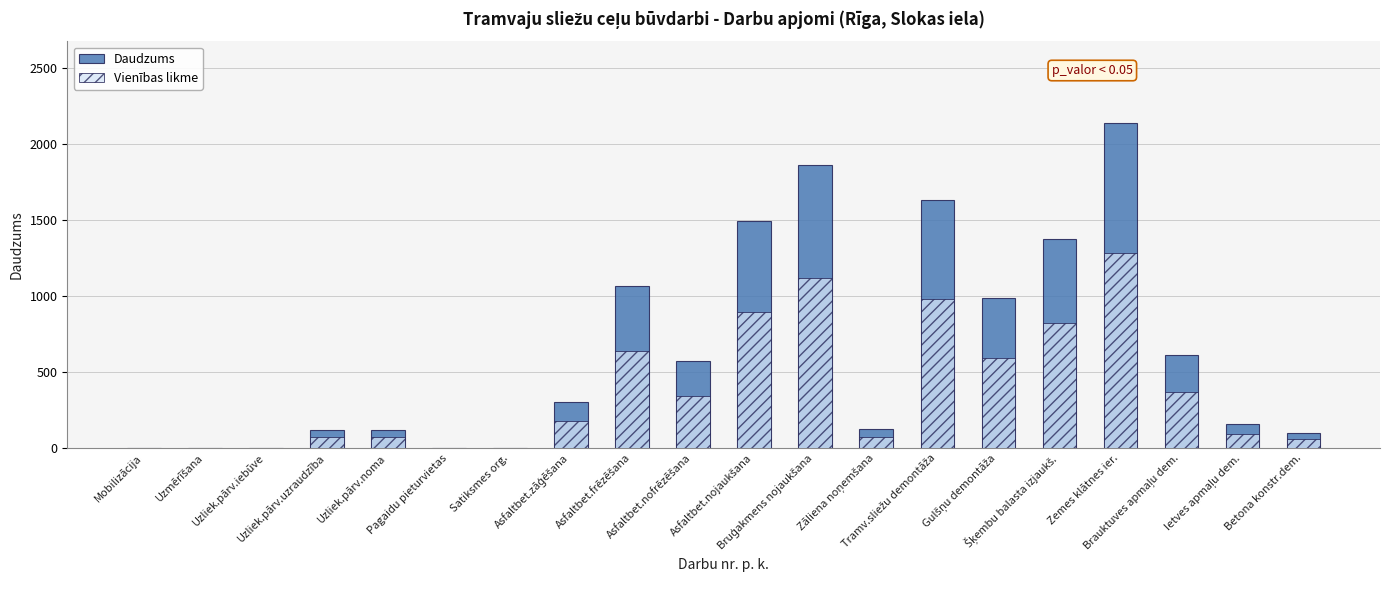

Reading left to right, transcribe all the data shown in this chart.

Daudzums: Mobilizācija=1.0	Uzmērīšana=2.0	Uzliek.pārv.iebūve=2.0	Uzliek.pārv.uzraudzība=120.0	Uzliek.pārv.noma=120.0	Pagaidu pieturvietas=2.0	Satiksmes org.=1.0	Asfaltbet.zāģēšana=301.0	Asfaltbet.frēzēšana=1062.0	Asfaltbet.nofrēzēšana=570.0	Asfaltbet.nojaukšana=1490.0	Bruģakmens nojaukšana=1857.0	Zāliena noņemšana=124.0	Tramv.sliežu demontāža=1627.0	Gulšņu demontāža=988.0	Šķembu balasta izjaukš.=1374.0	Zemes klātnes ier.=2137.0	Brauktuves apmaļu dem.=608.0	Ietves apmaļu dem.=155.0	Betona konstr.dem.=101.0
Vienības likme: Mobilizācija=0.6	Uzmērīšana=1.2	Uzliek.pārv.iebūve=1.2	Uzliek.pārv.uzraudzība=72.0	Uzliek.pārv.noma=72.0	Pagaidu pieturvietas=1.2	Satiksmes org.=0.6	Asfaltbet.zāģēšana=180.6	Asfaltbet.frēzēšana=637.2	Asfaltbet.nofrēzēšana=342.0	Asfaltbet.nojaukšana=894.0	Bruģakmens nojaukšana=1114.2	Zāliena noņemšana=74.4	Tramv.sliežu demontāža=976.2	Gulšņu demontāža=592.8	Šķembu balasta izjaukš.=824.4	Zemes klātnes ier.=1282.2	Brauktuves apmaļu dem.=364.8	Ietves apmaļu dem.=93.0	Betona konstr.dem.=60.6